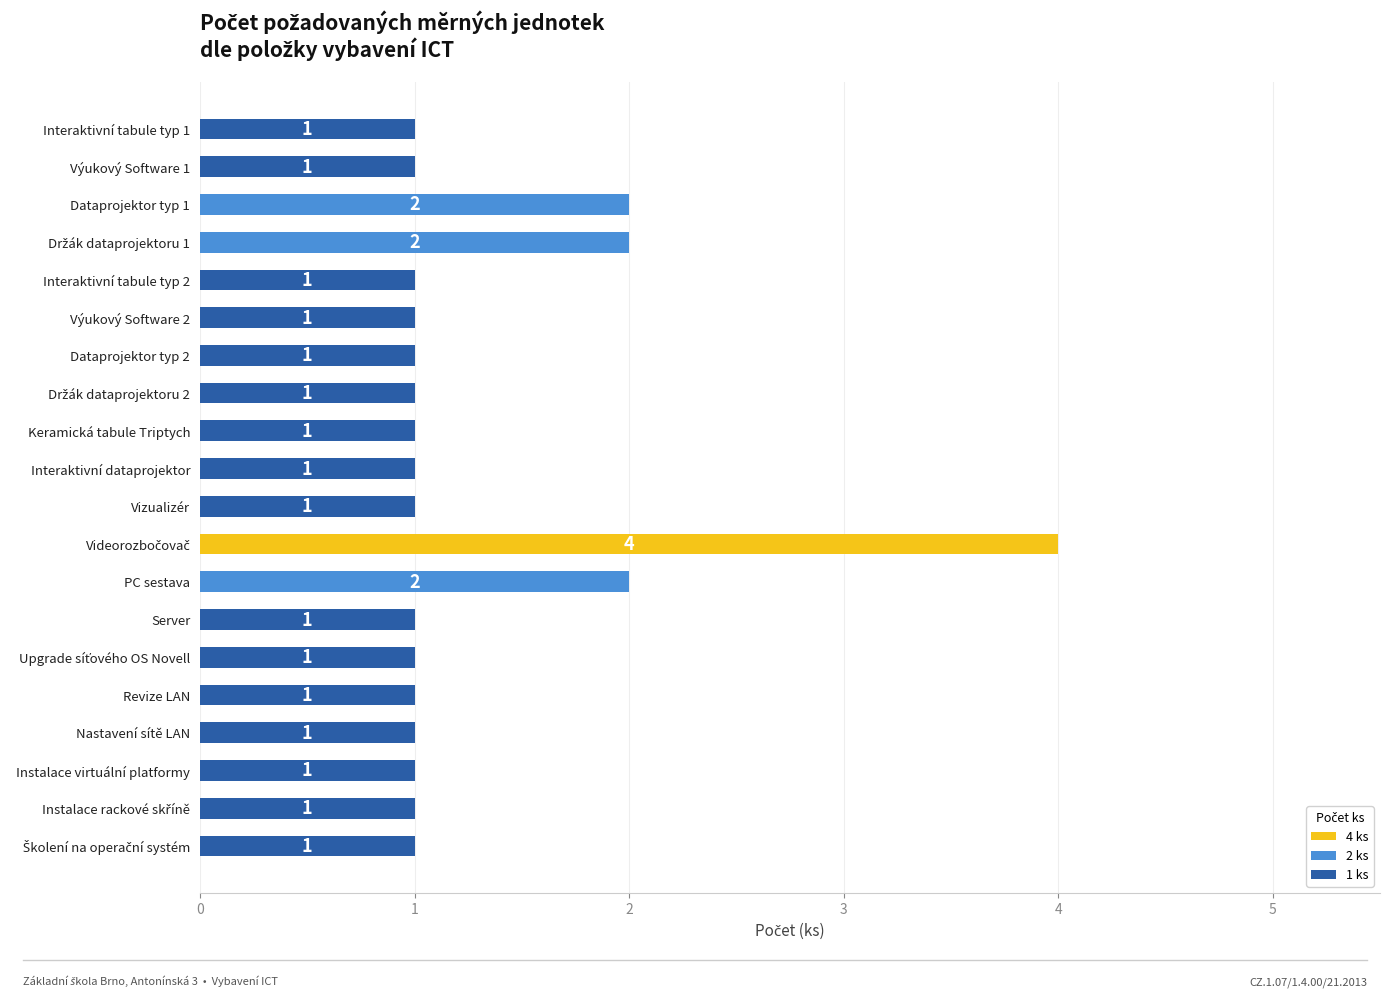

Are the bars horizontal?

Yes